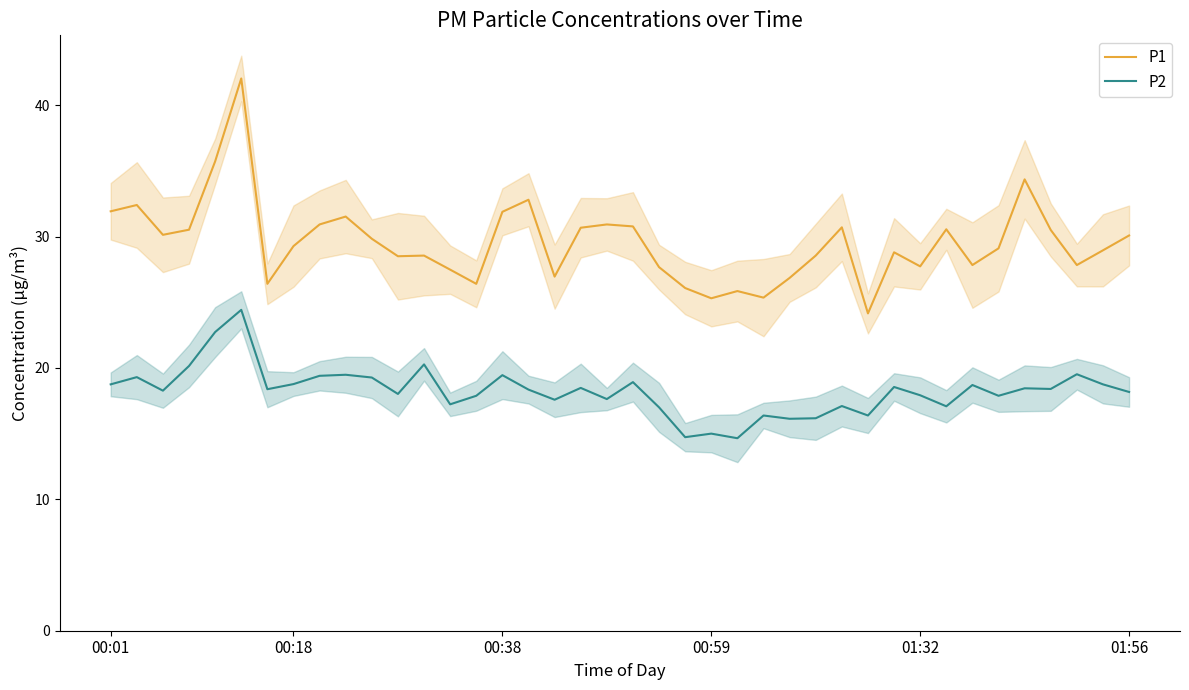

What is the value of the P2 point at the 40th from the left?

18.2